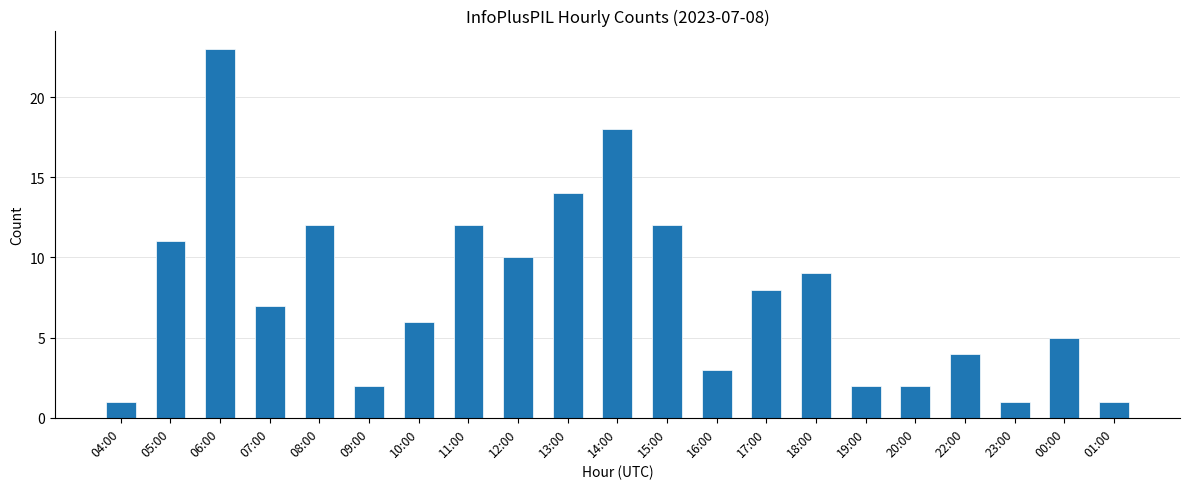

What is the label of the 15th bar from the right?

10:00